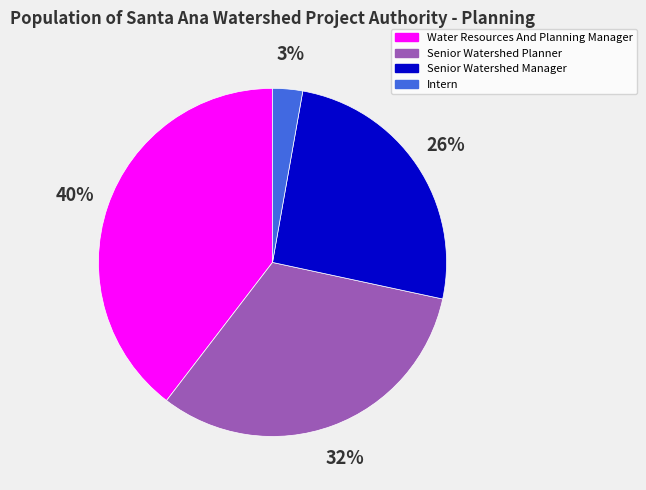

Do Senior Watershed Manager and Intern together represent more than half of the pie?

No